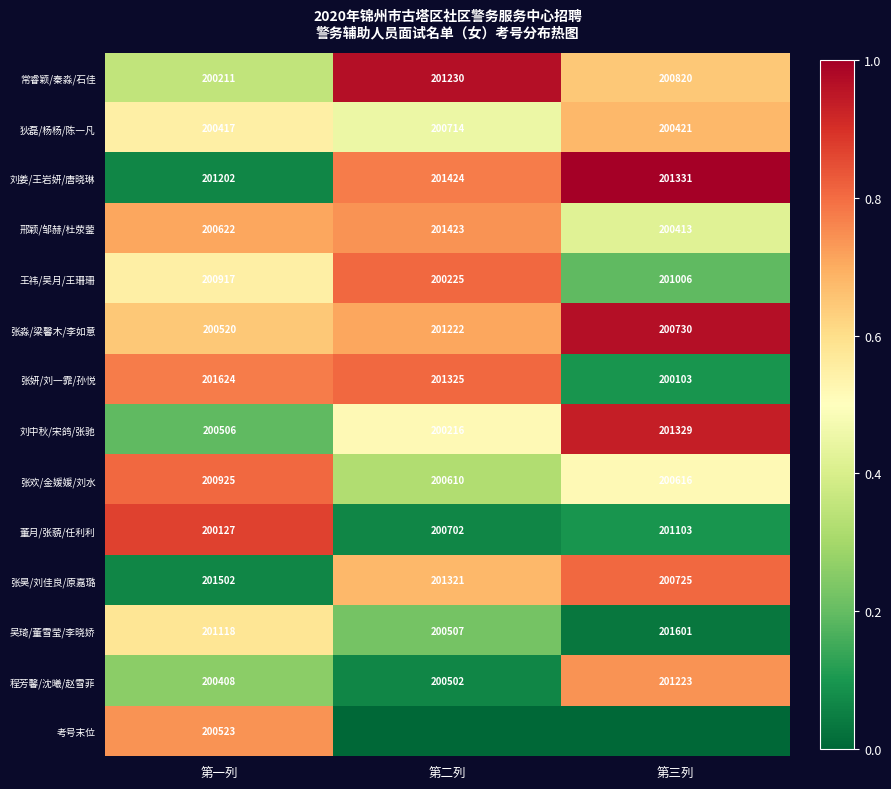

What is the sum of the 吴琦/董雪莹/李晓娇 values at 第一列 and 第三列?

402719